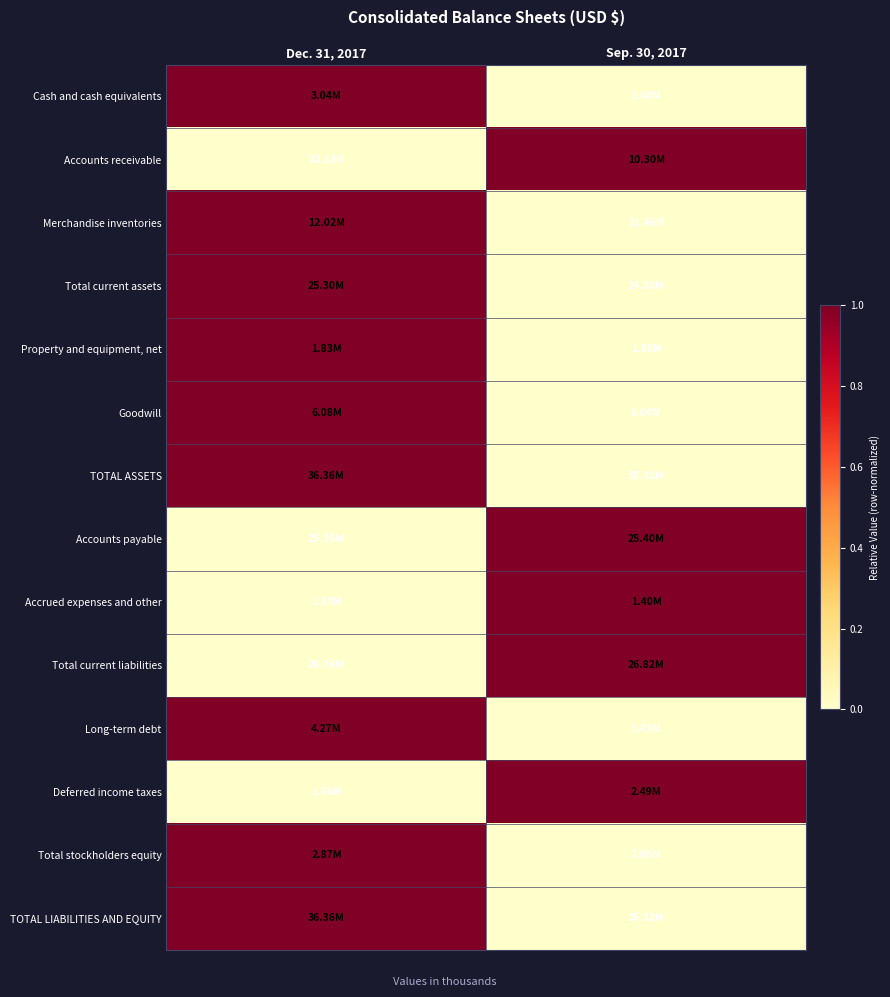

Which series has the widest spread of values?

Cash and cash equivalents